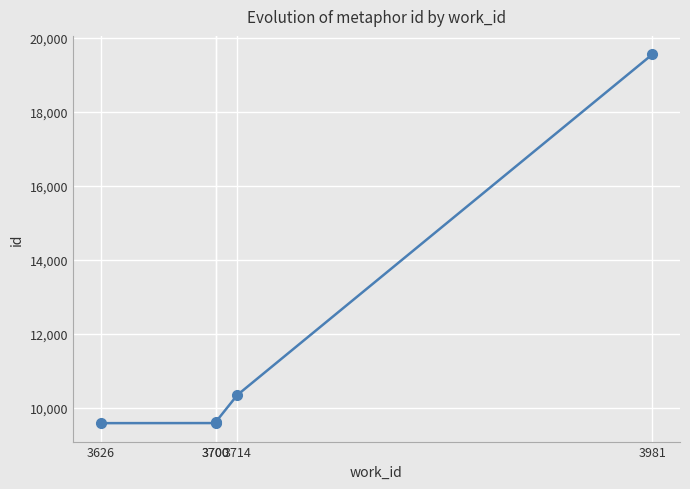

Where is the data nearest to the value 14565?

3714